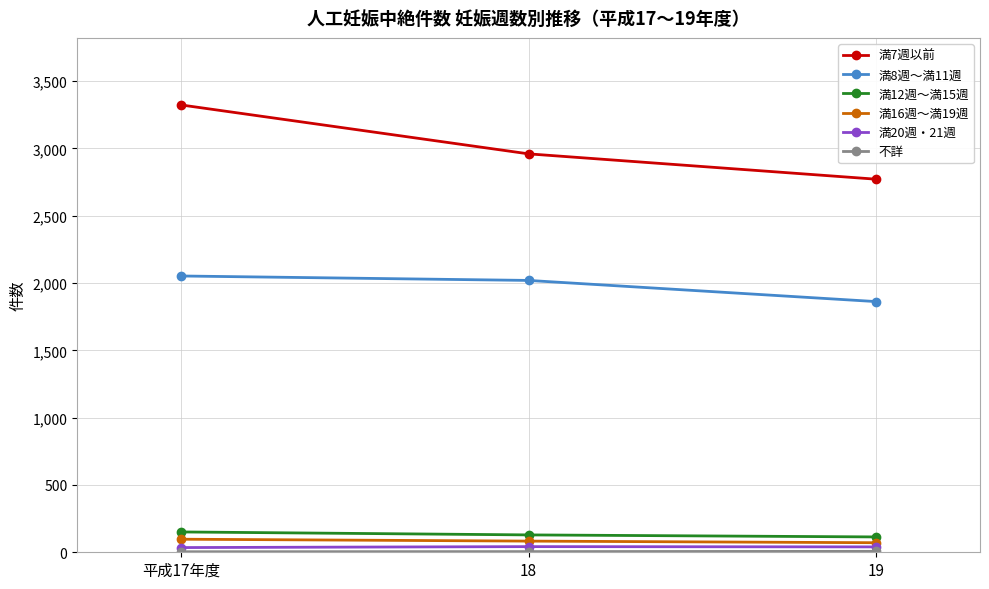

Is it true that 満12週～満15週 equals 151 at 平成17年度?

True